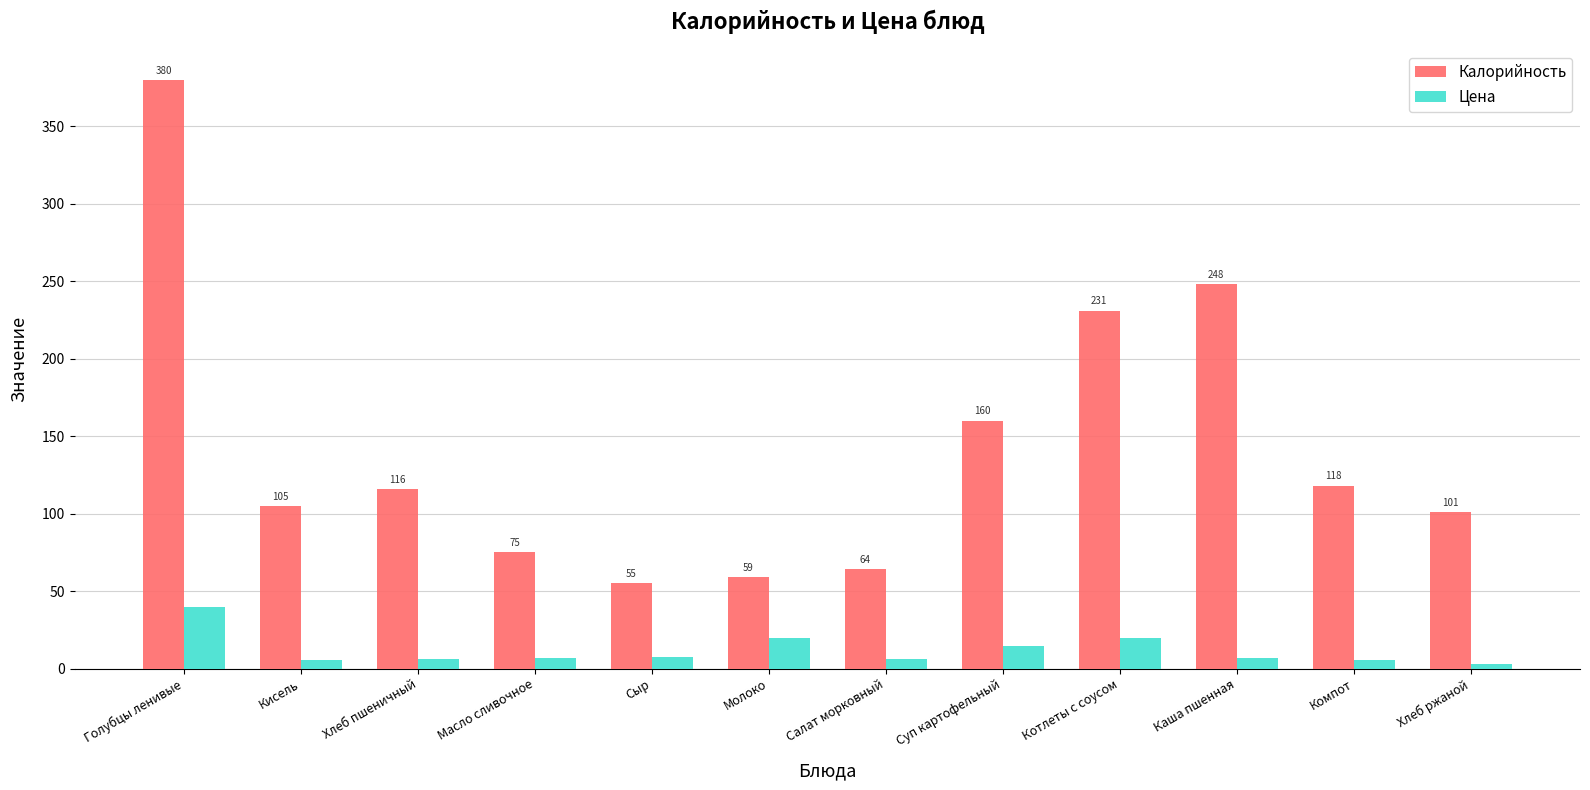

Are the bars grouped side by side (vs. stacked)?

Yes